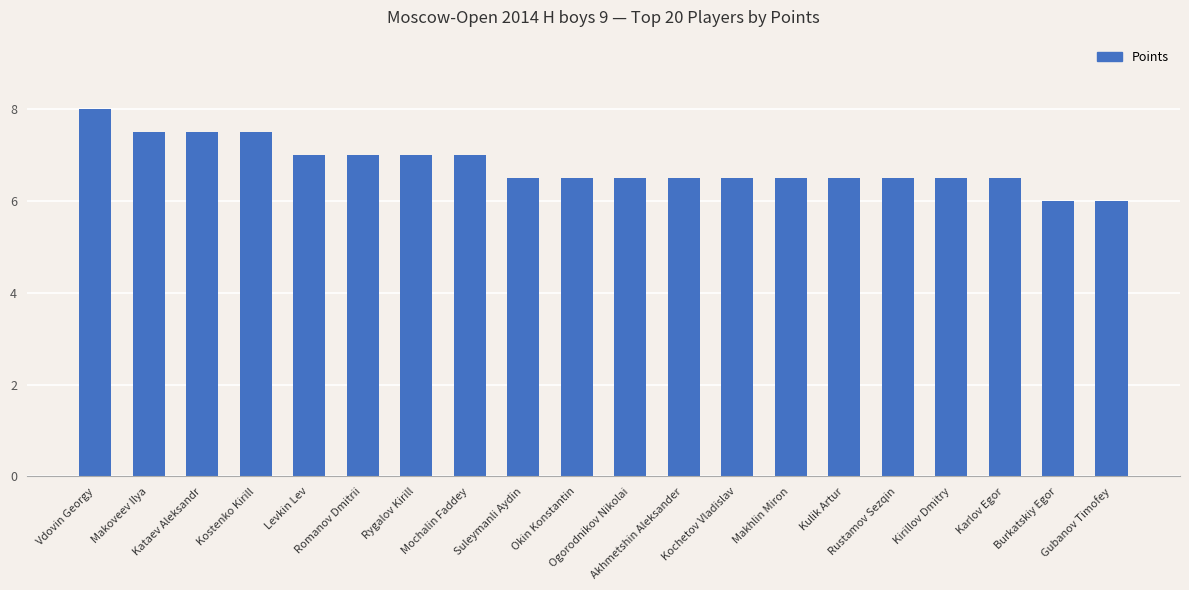

What is the change in value from Makoveev Ilya to Romanov Dmitrii?

-0.5